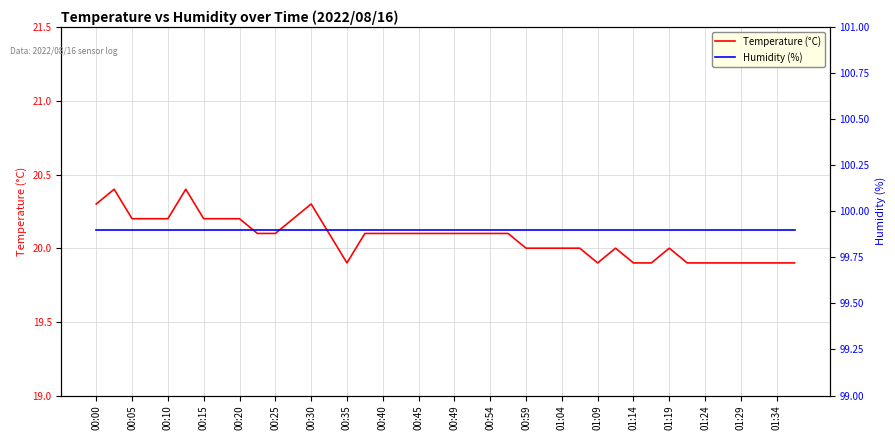

True or false: Temperature (°C) has a value of 19.9 at 01:29.

True